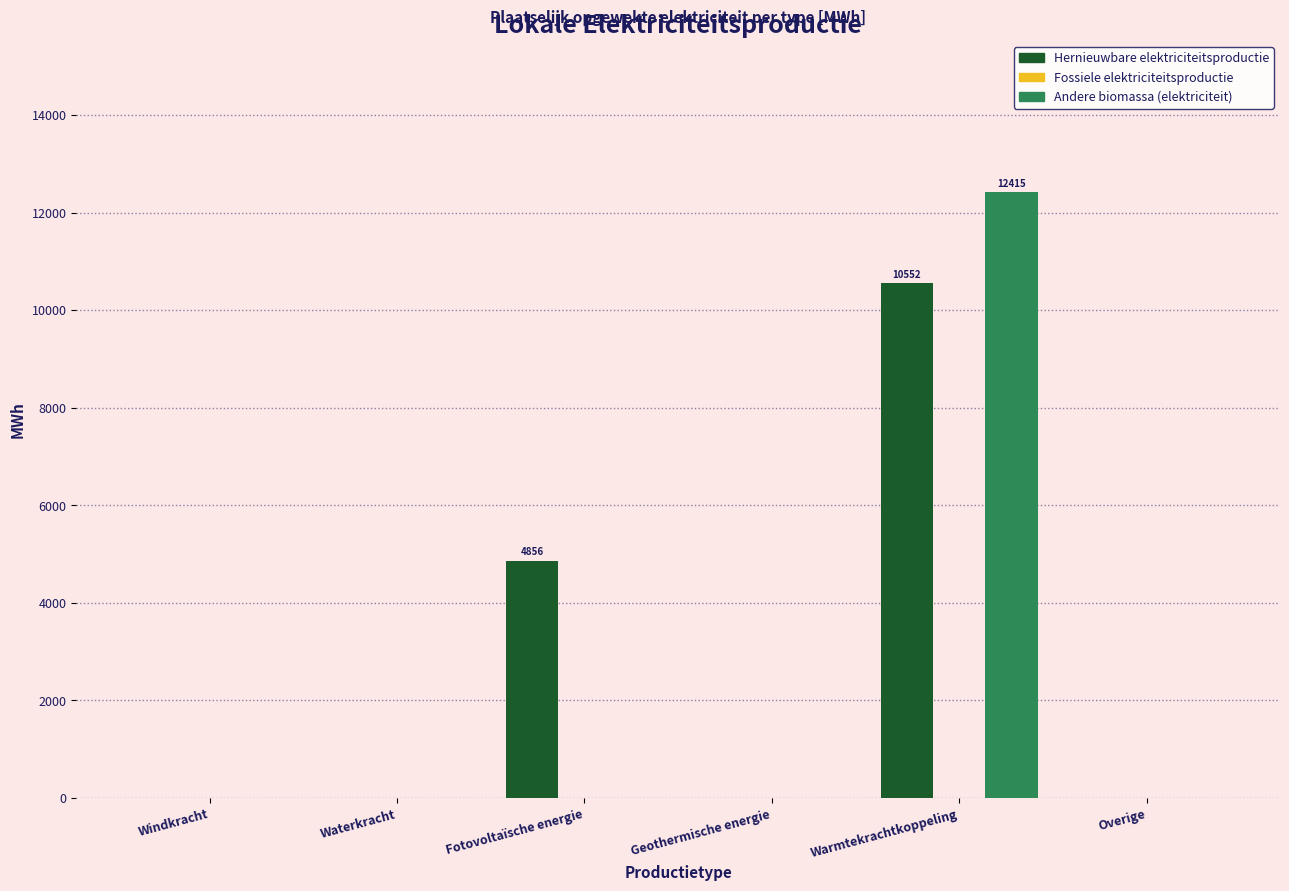

Reading left to right, list all the values displayed in this chart.

Hernieuwbare elektriciteitsproductie: Windkracht=0.0	Waterkracht=0.0	Fotovoltaïsche energie=4855.8	Geothermische energie=0.0	Warmtekrachtkoppeling=10552.5	Overige=0.0
Andere biomassa (elektriciteit): Windkracht=0.0	Waterkracht=0.0	Fotovoltaïsche energie=0.0	Geothermische energie=0.0	Warmtekrachtkoppeling=12414.7	Overige=0.0